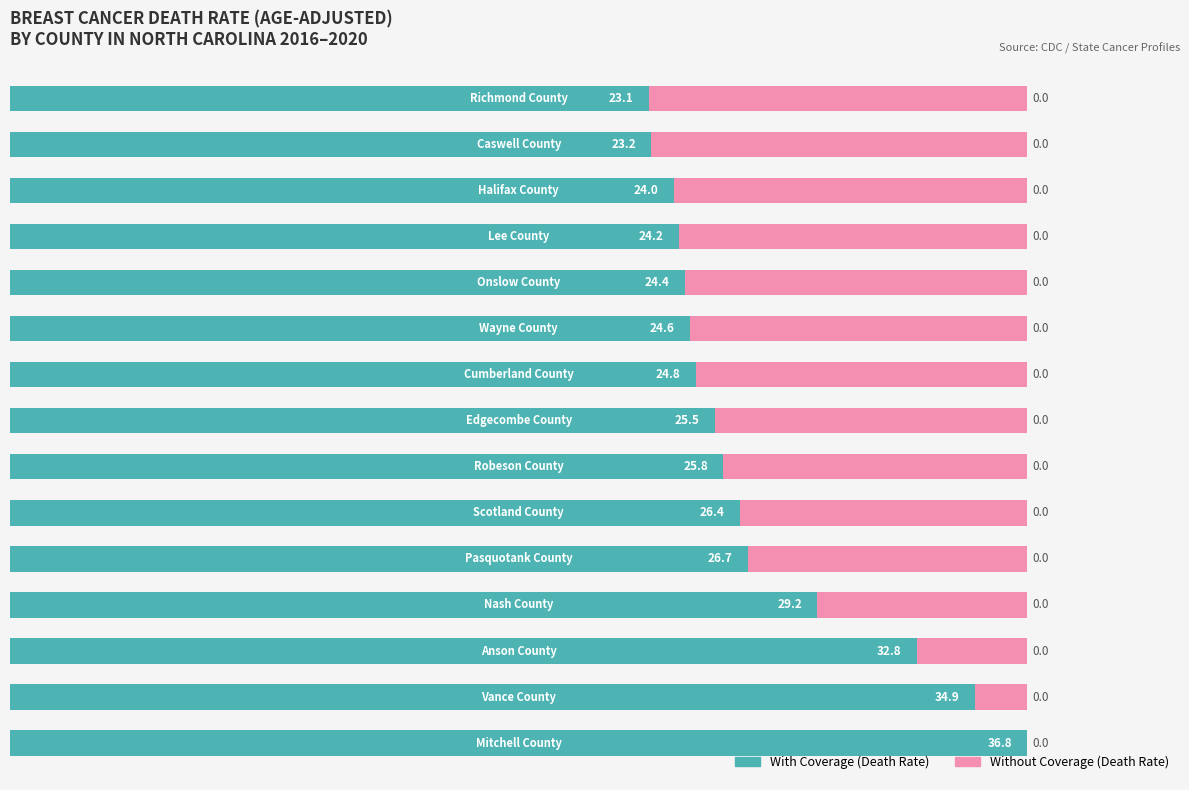

How many data points does each series have?

15